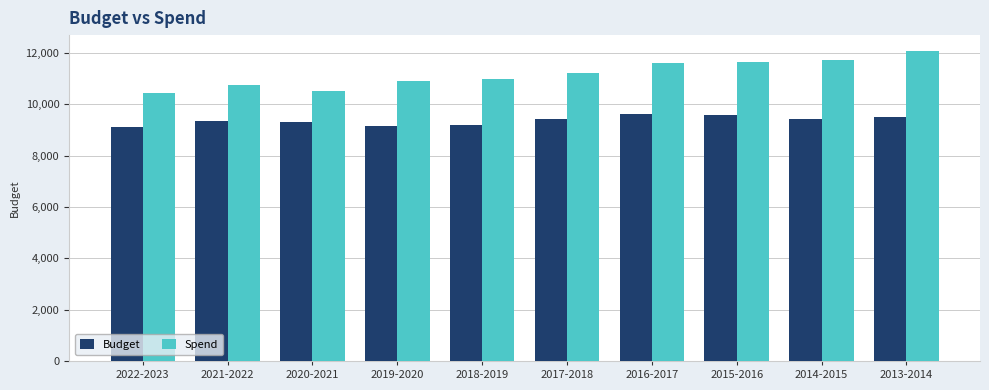

What is the greatest value displayed?

12094